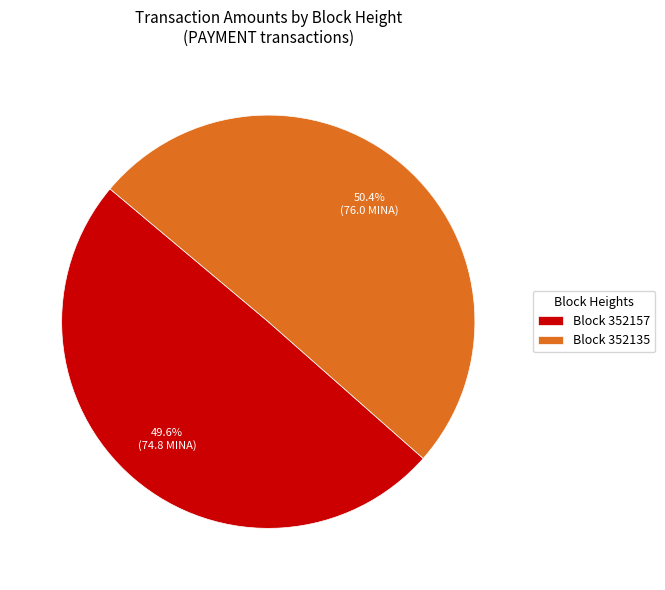

How many slices are in this pie chart?

2